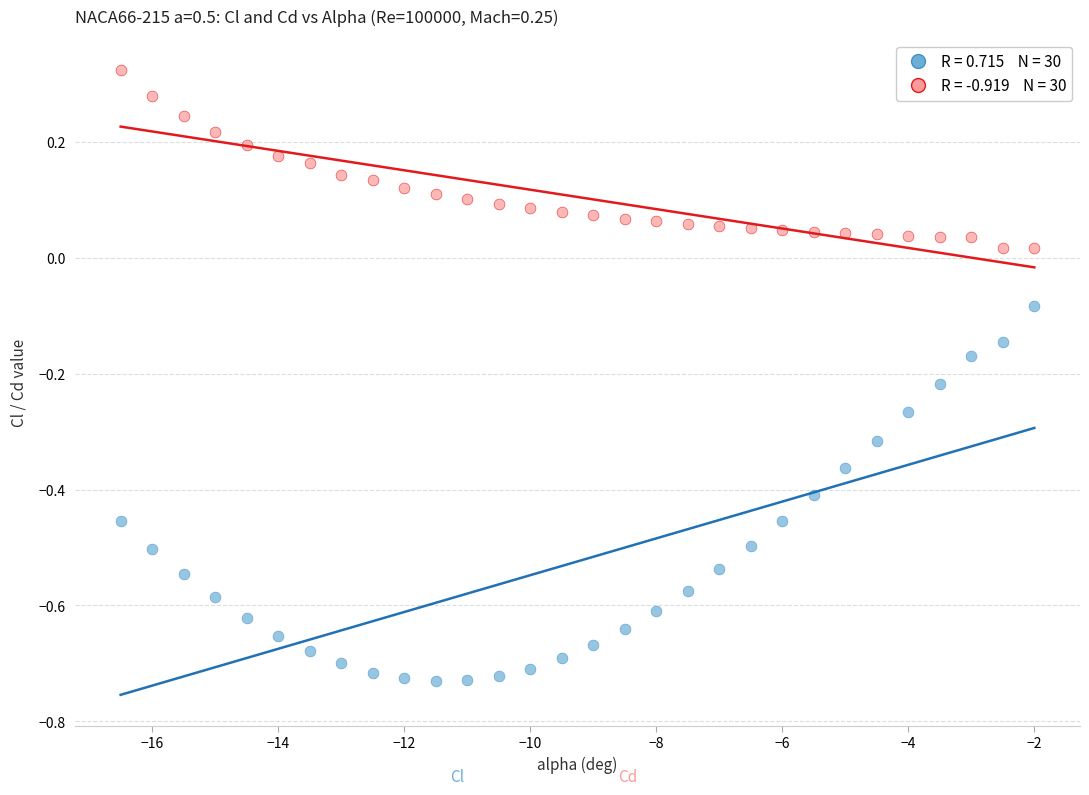

Across all data points, what is the range of X values (max minus min)?

14.5